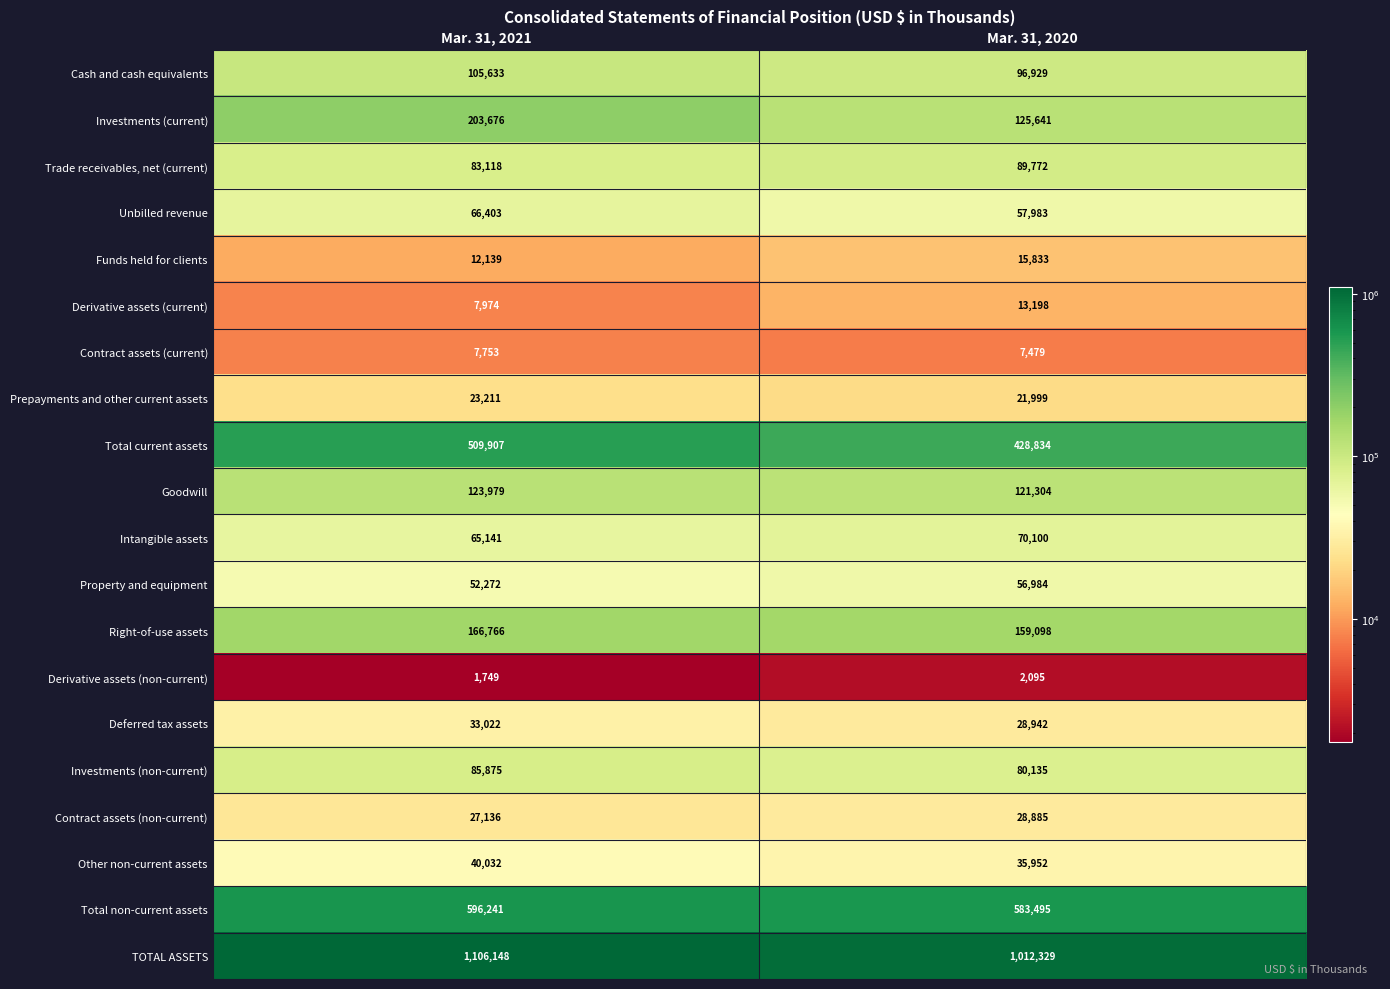

Which label corresponds to the smallest value in the chart?

Mar. 31, 2021